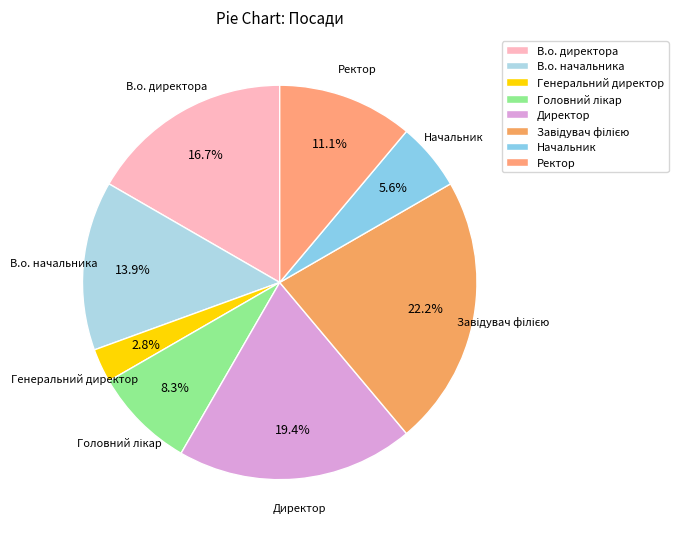

How many segments does this pie chart have?

8